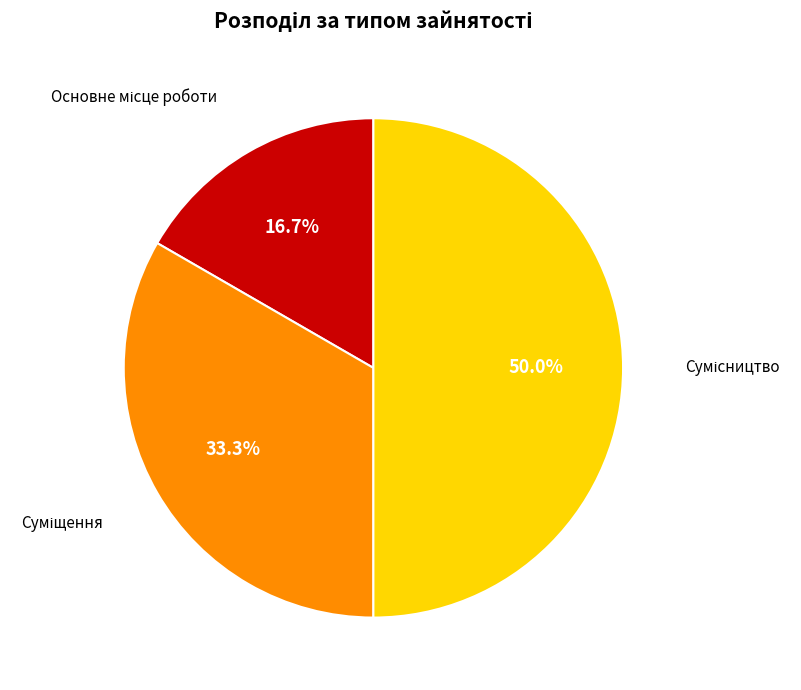

What is the change in value from Основне місце роботи to Сумісництво?

+2